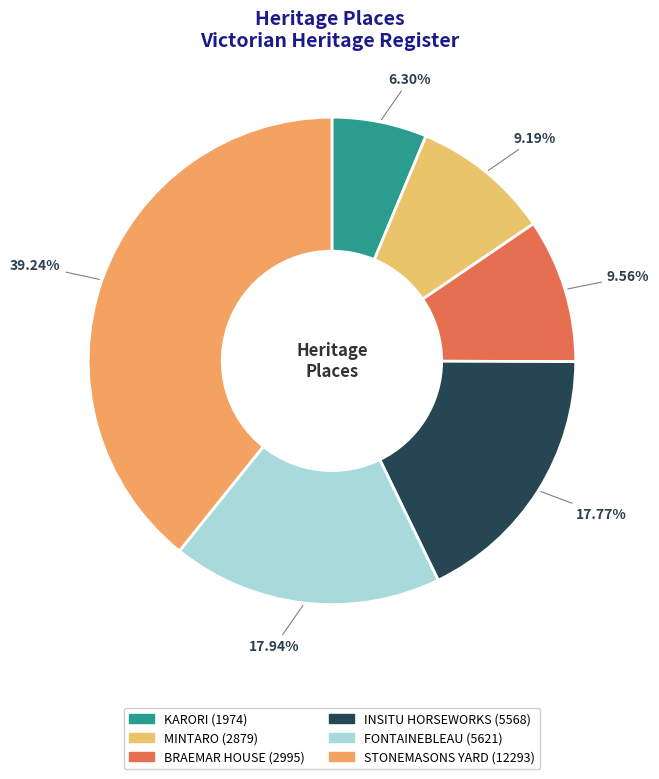

How many segments does this pie chart have?

6